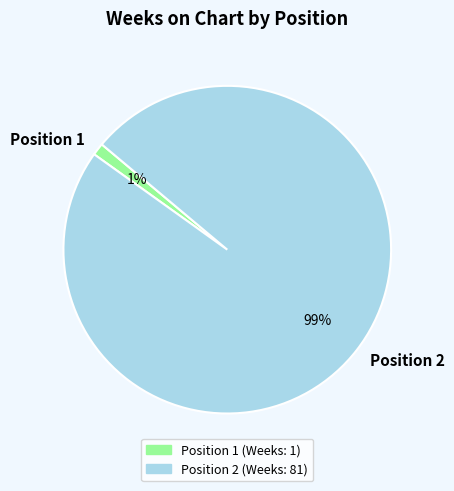

The Position 1 slice represents 1% of the pie. True or false?

True